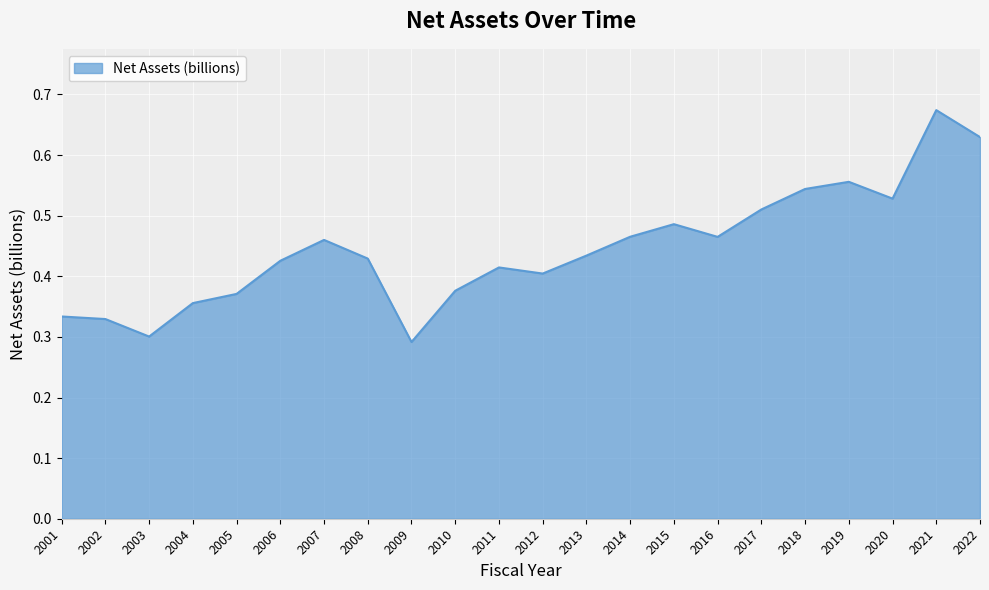

The value at 2006 is 0.4. True or false?

True